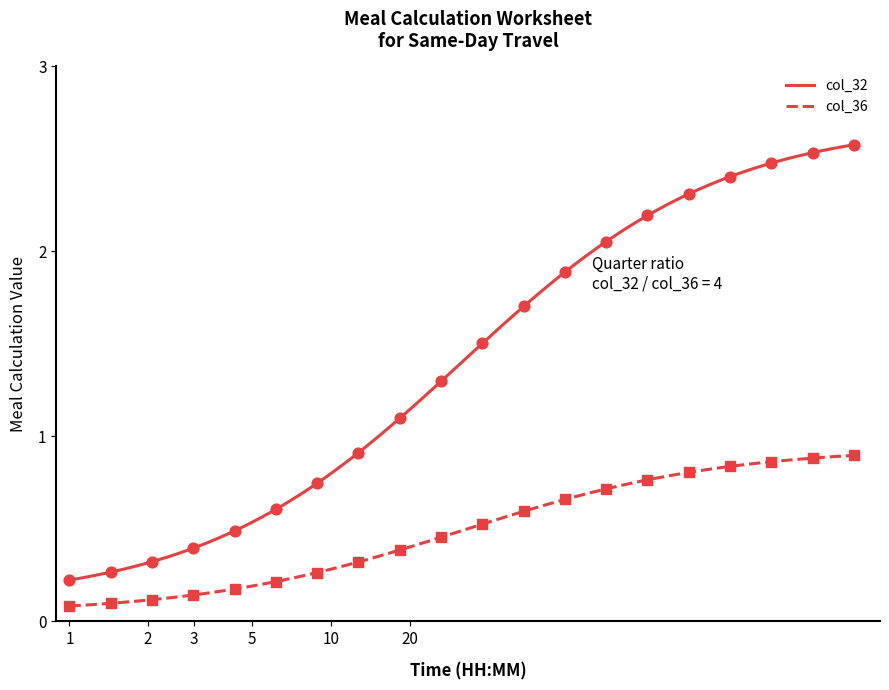

Which series has the largest total across all categories?

col_32